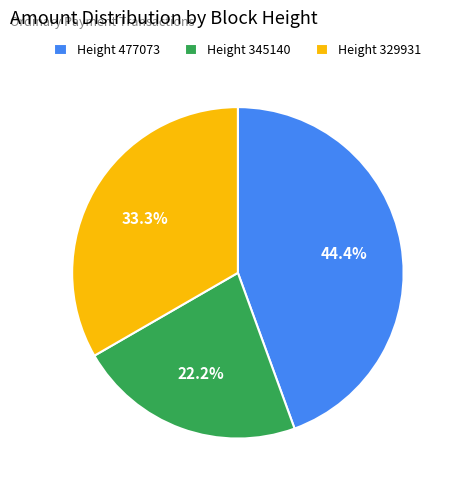

Is there any slice that represents more than half of the pie?

No